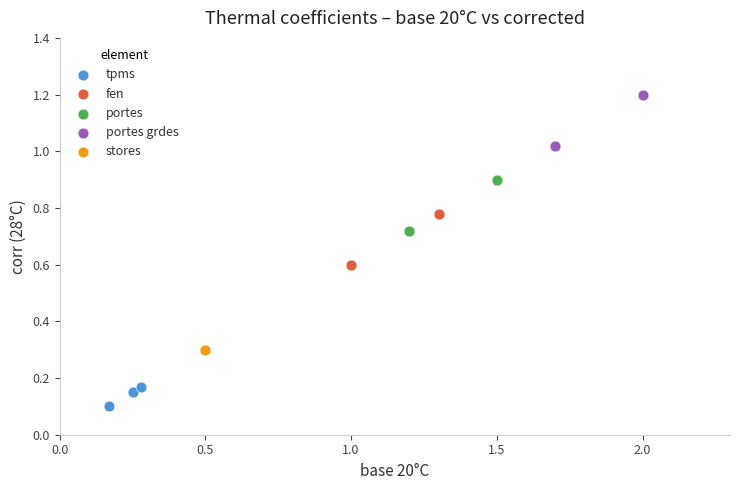

Which series contains the highest Y value?

portes grdes